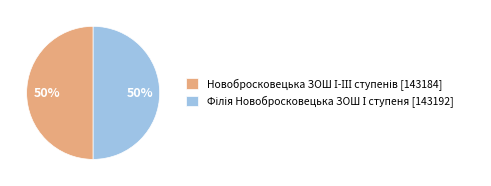

How many slices are in this pie chart?

2